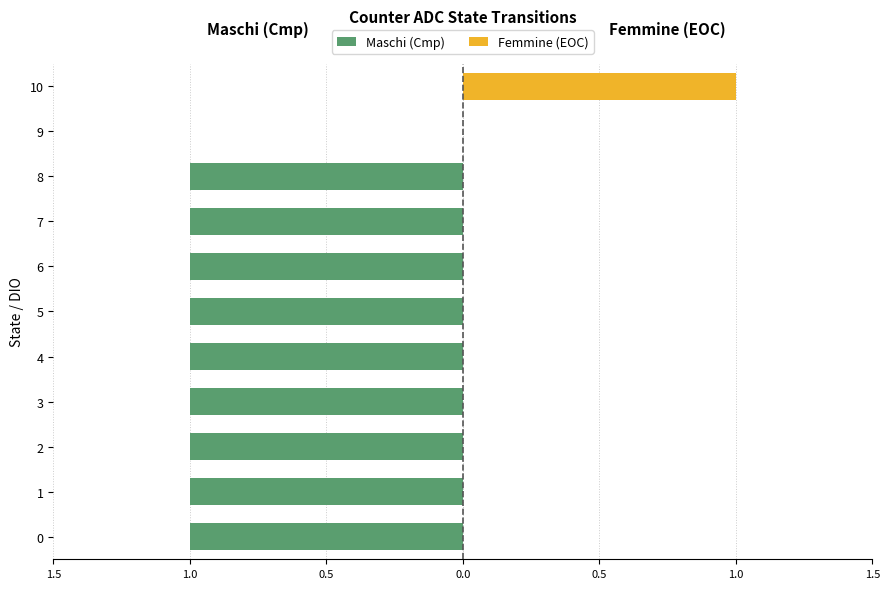

How many distinct data groups are displayed?

2